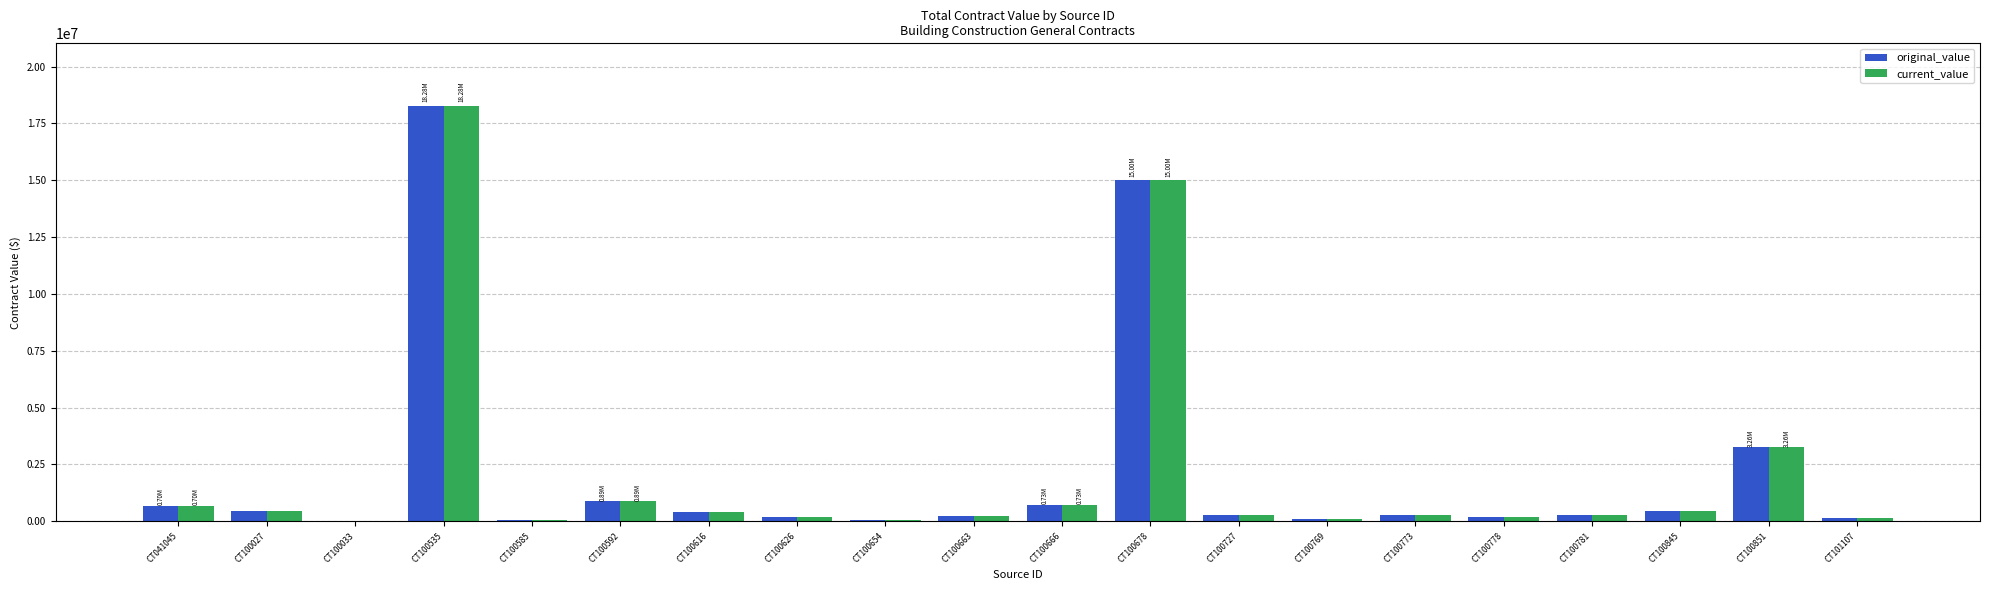

What is the sum of all current_value values?

41961963.5